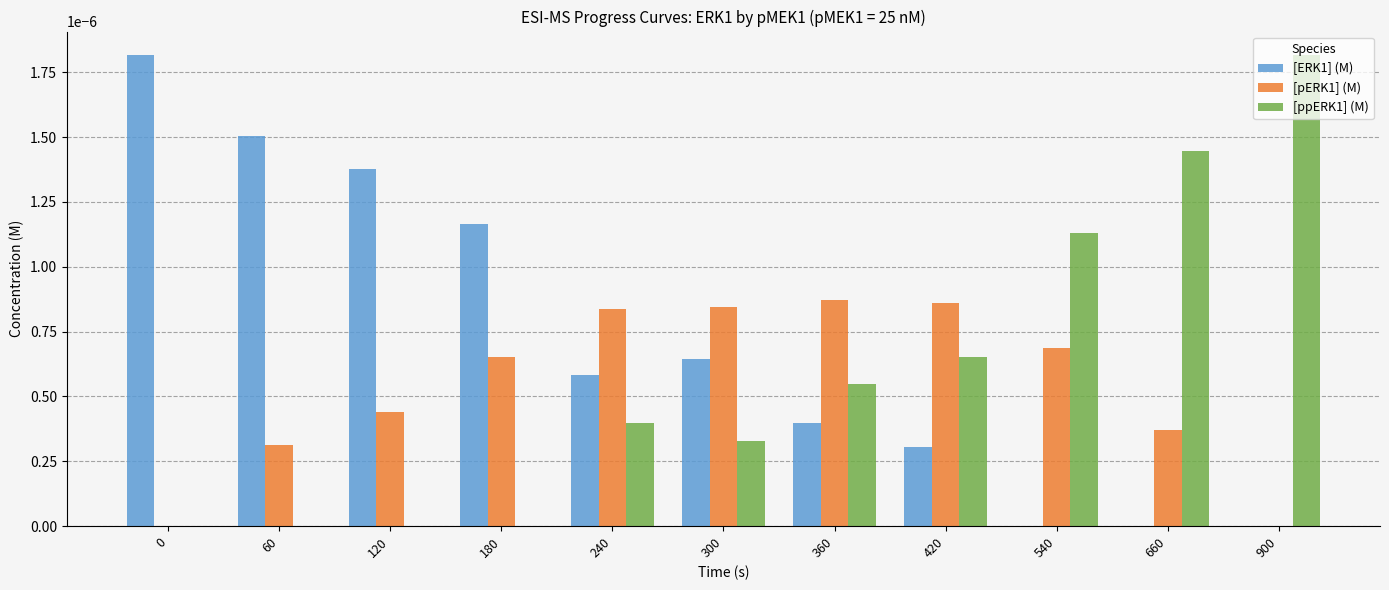

Is it true that [ERK1] (M) equals 0.0 at 300?

True